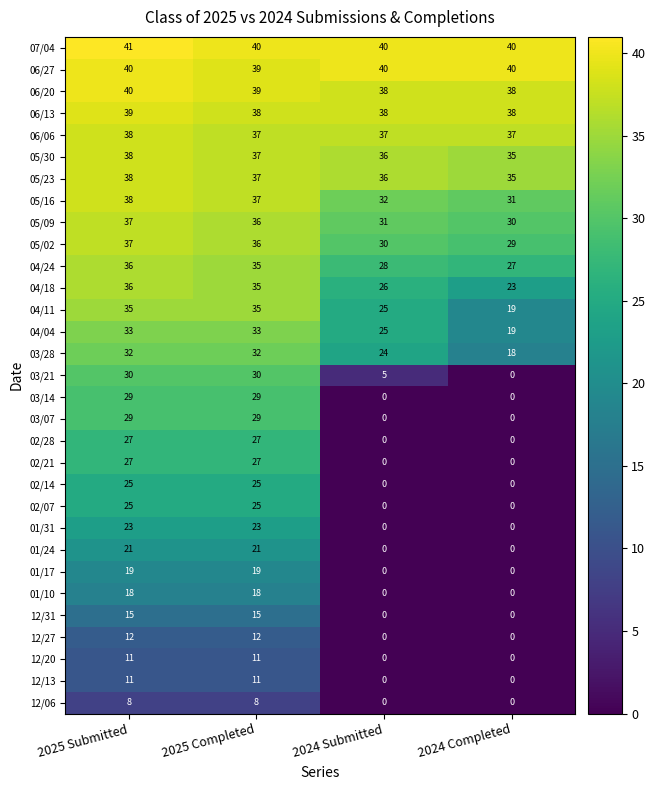

How many categories are shown in the chart?

4